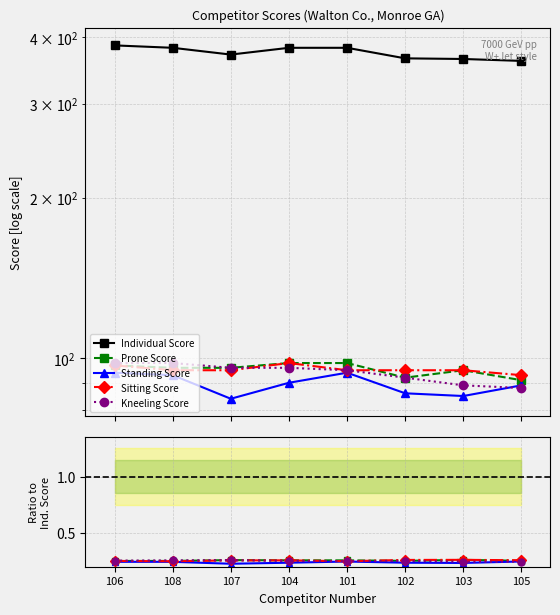

What is the label of the 2nd point from the right?

103